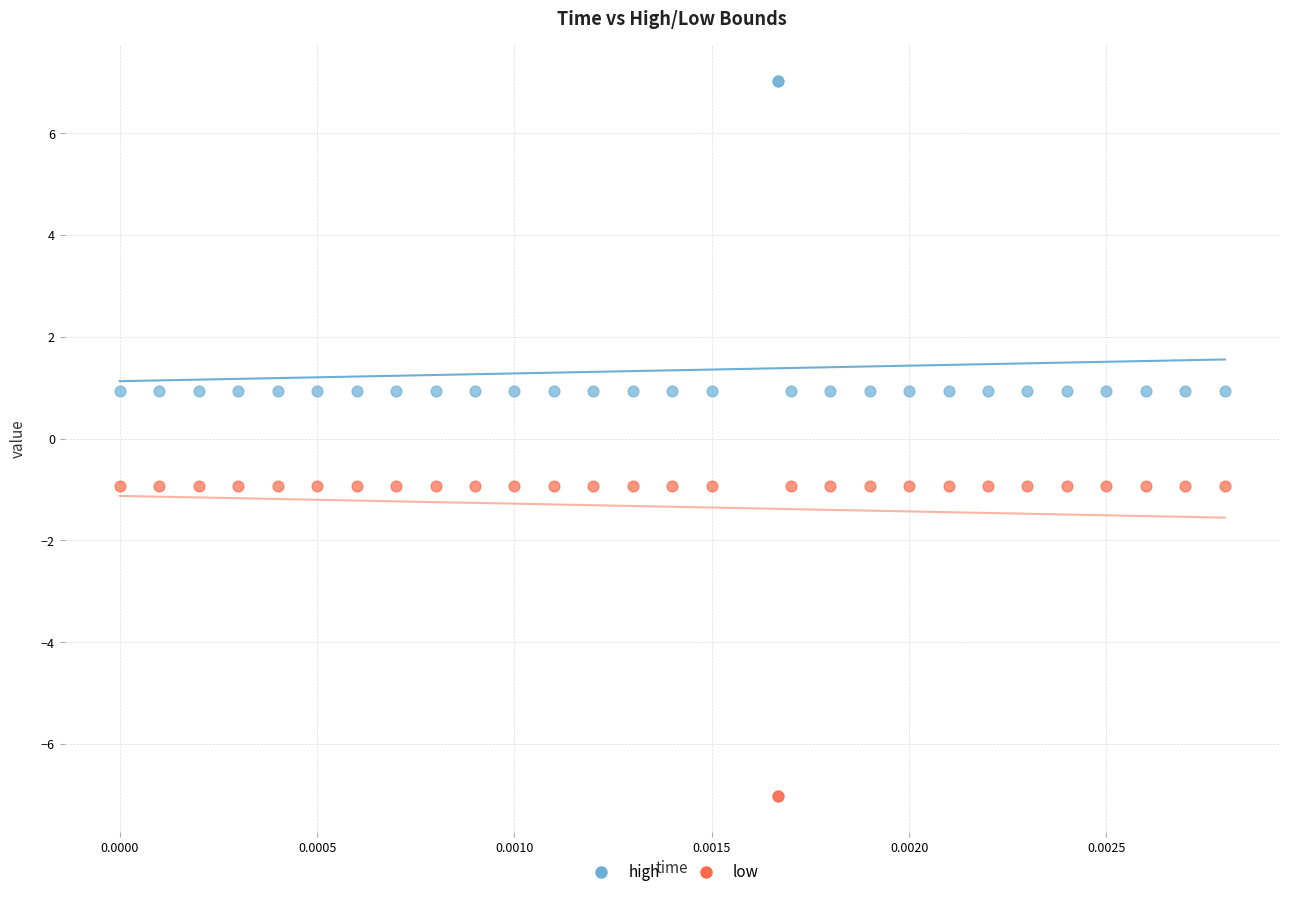

Which series reaches the minimum Y coordinate?

low